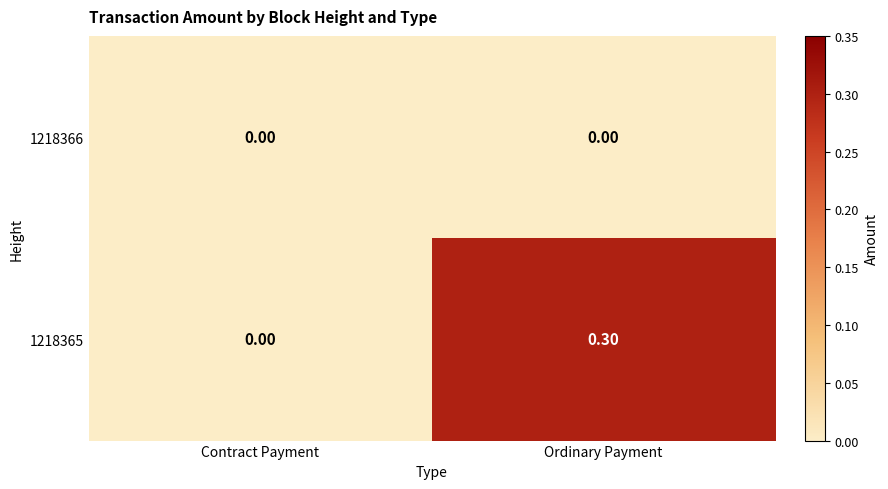

What is the total value across all series at Ordinary Payment?

0.3